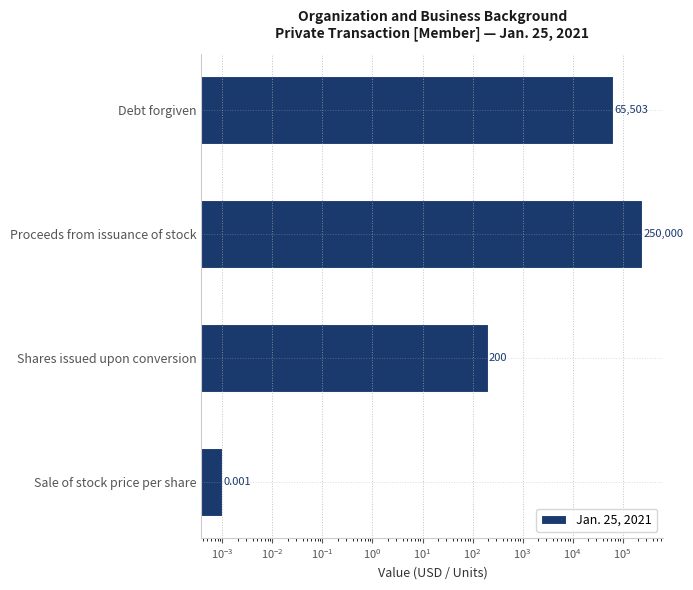

The value at Sale of stock price per share is 0.0. True or false?

True